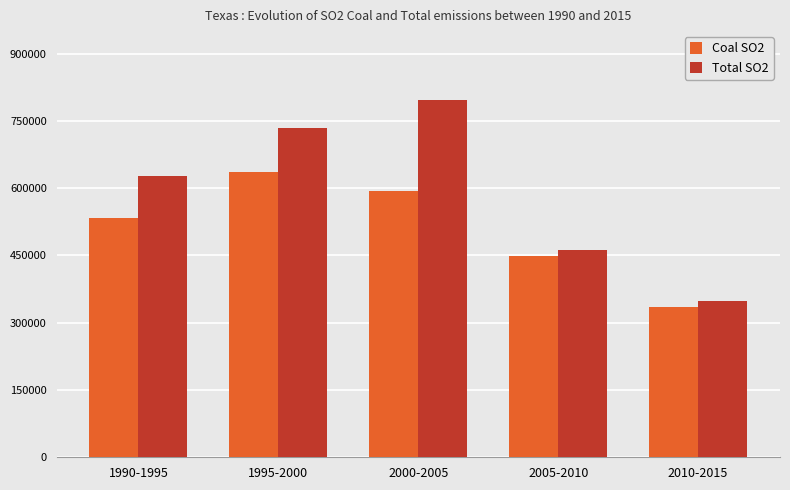

At which label is Coal SO2 closest to 485816?

2005-2010